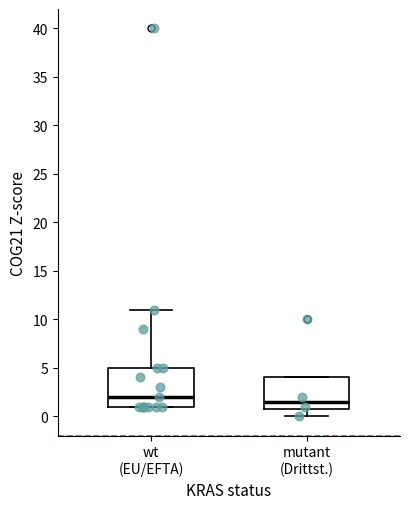

Which box has the lowest median line?

mutant (Drittst.)